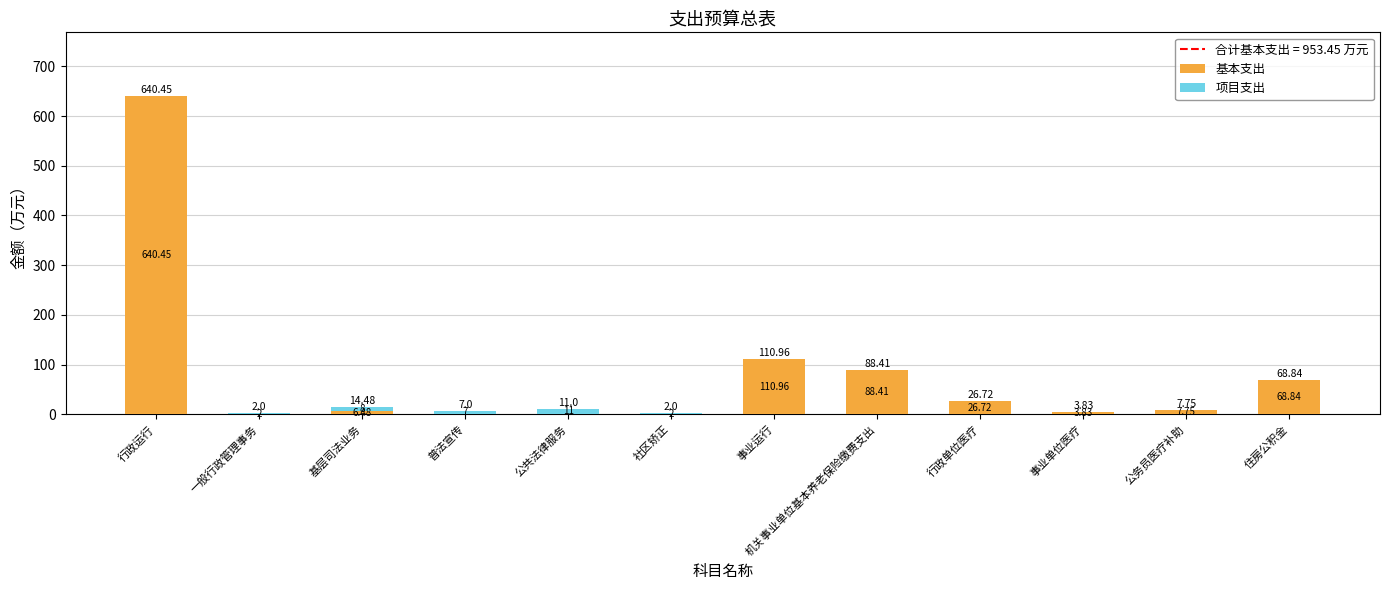

Where is 基本支出 nearest to the value 320?

事业运行